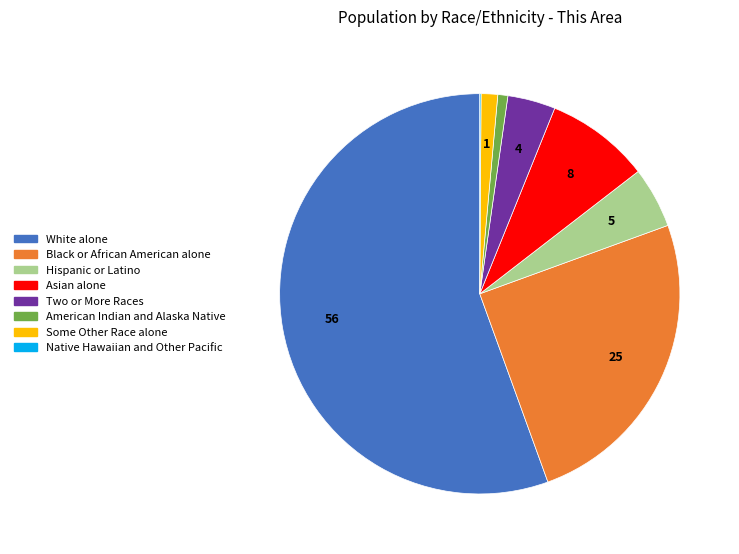

Is there a majority slice in this chart?

Yes